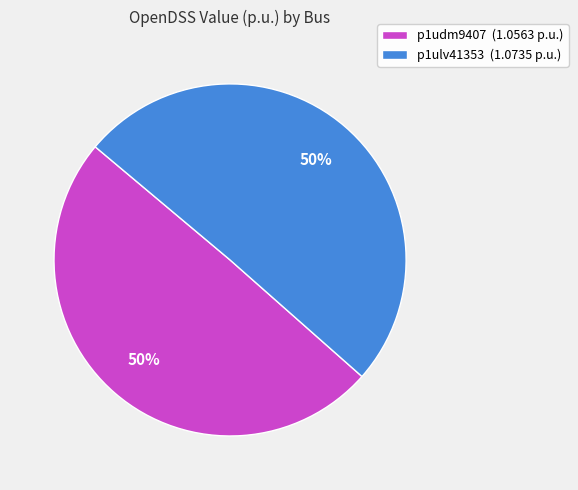

Approximately how many times larger is the value at p1ulv41353 (1.0735 p.u.) compared to p1udm9407 (1.0563 p.u.)?

1.0